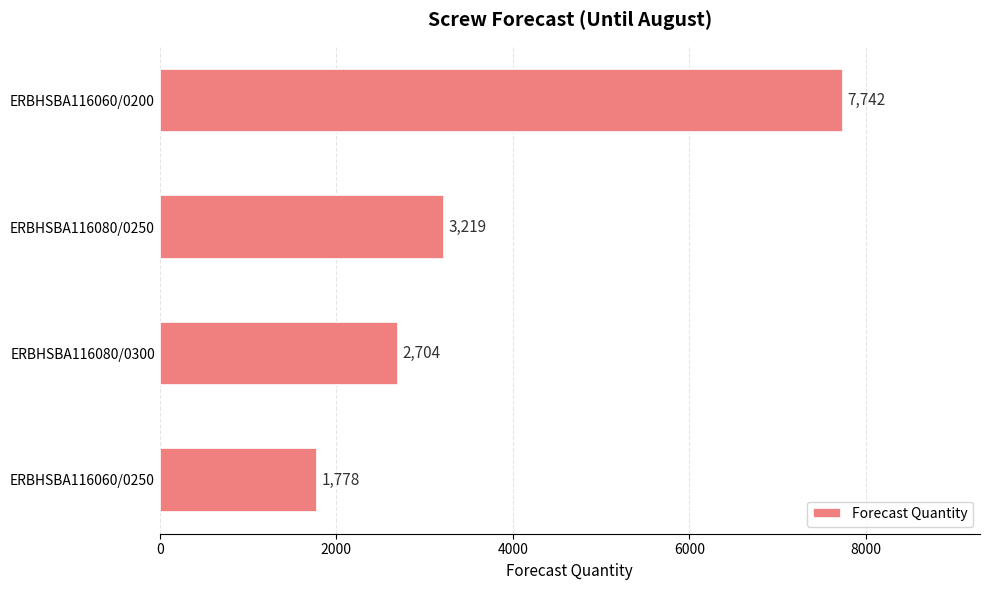

Reading bottom to top, extract all data points from this chart.

1778	2704	3219	7742